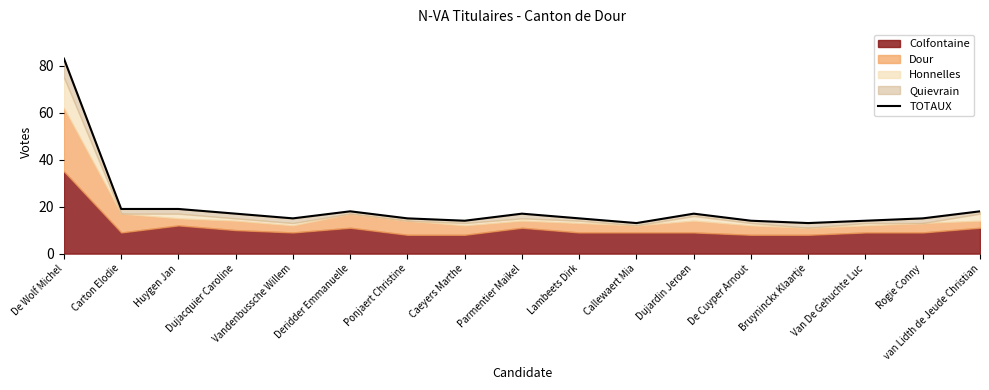

How many interior local peaks (higher than both neighbors) does the data have?

3